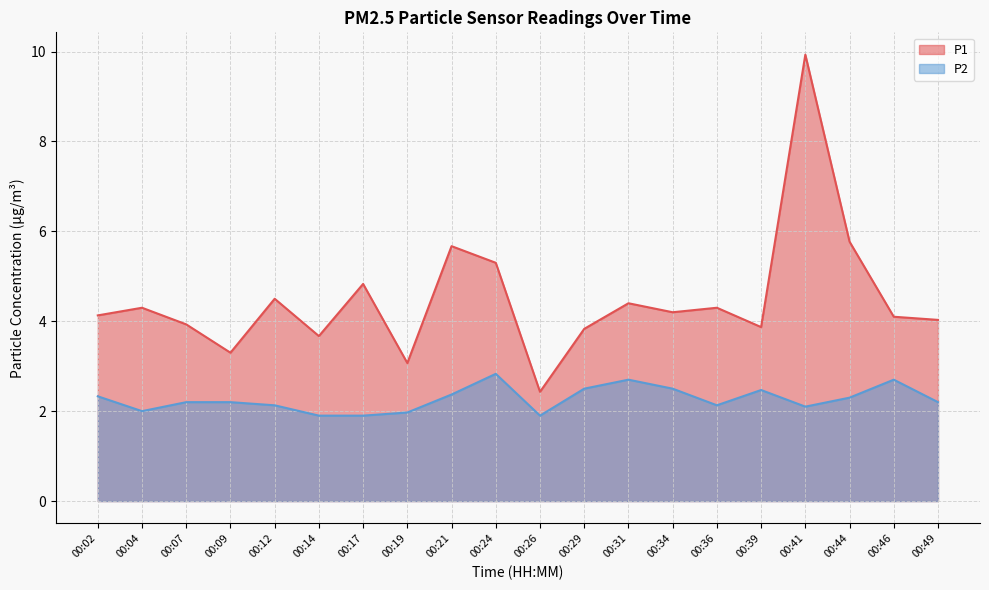

Which category has the lowest value across all series?

00:14